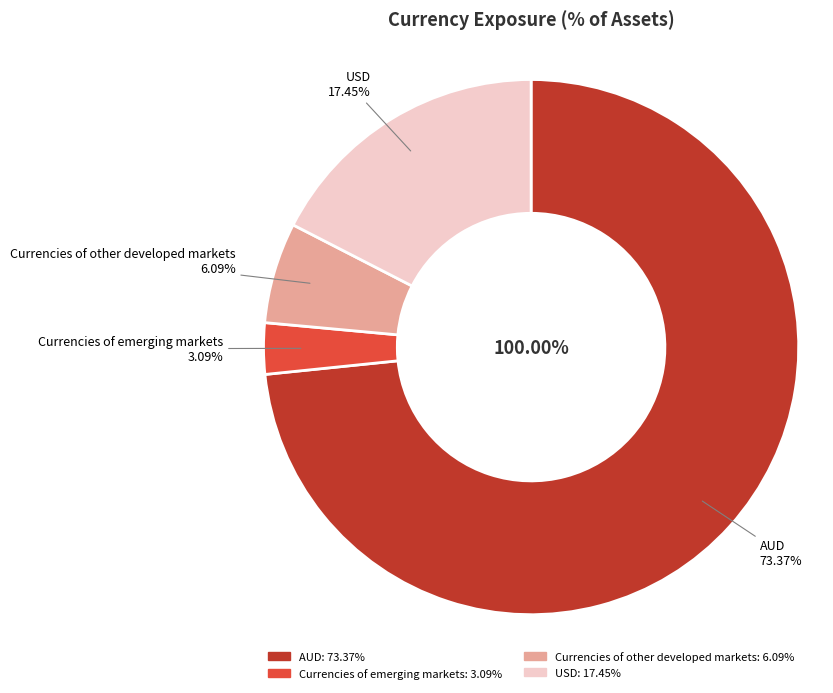

The Currencies of other developed markets slice represents 16% of the pie. True or false?

False